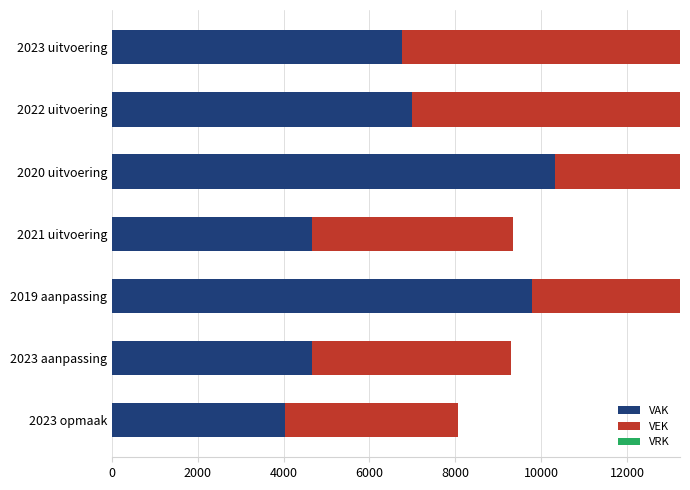

What are all the series names shown in the legend?

VAK, VEK, VRK